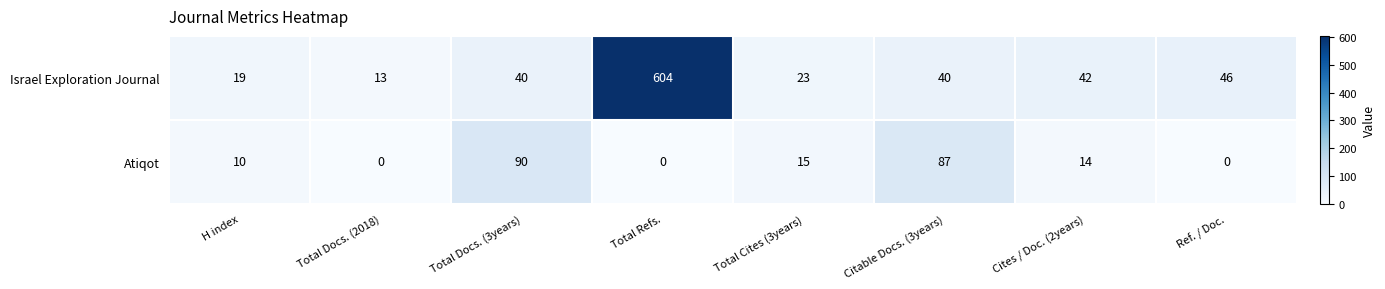

At how many categories does at least one series exceed 195?

1